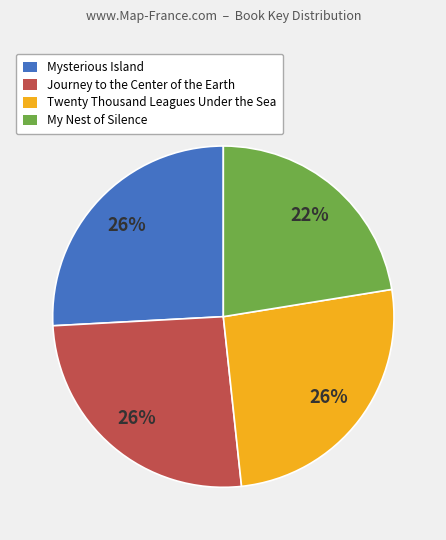

Does any single category account for the majority?

No